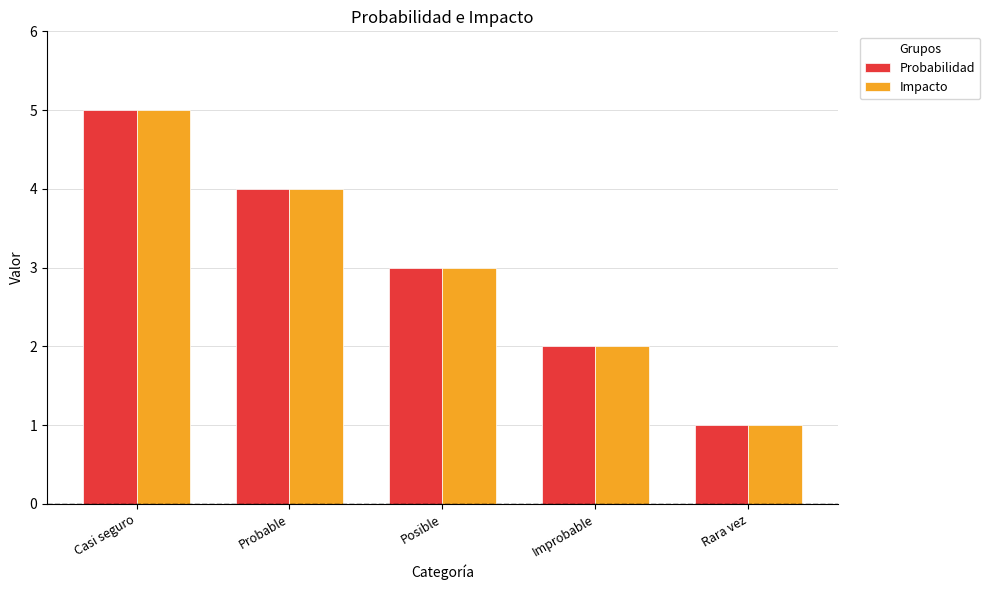

Where is Probabilidad nearest to the value 3?

Posible